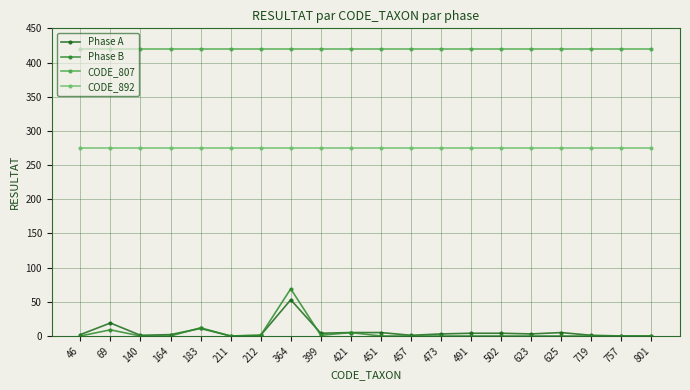

How many lines are shown in the chart?

4